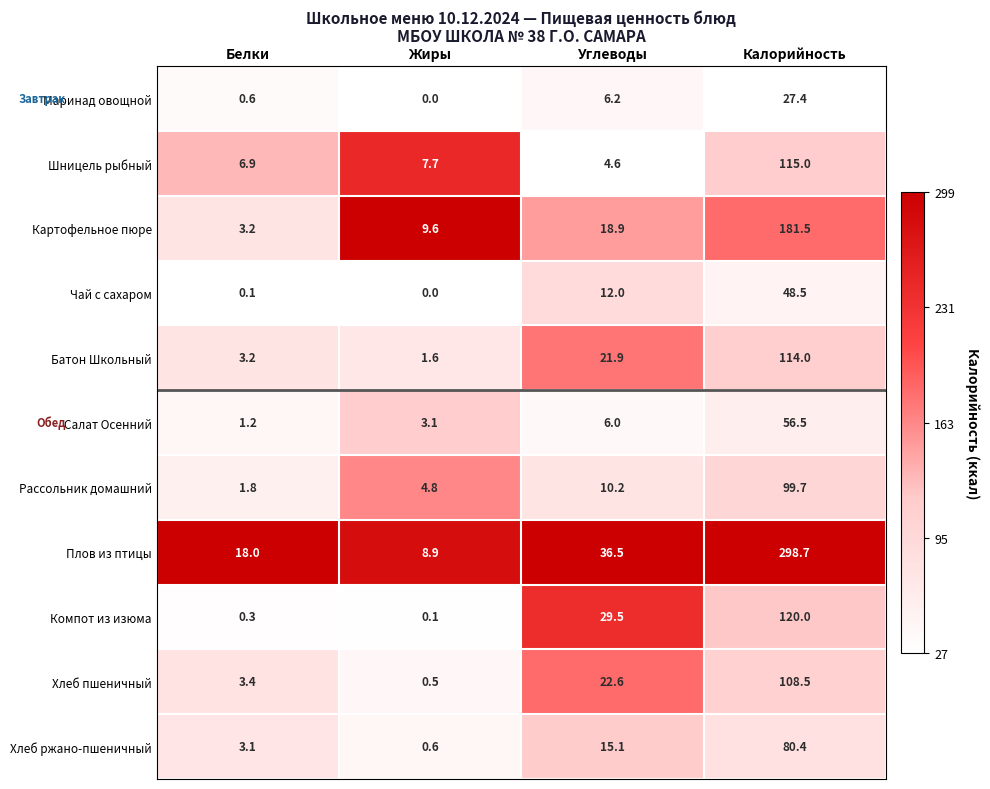

What is the difference between the second highest and second lowest values in the Чай с сахаром series?

11.9